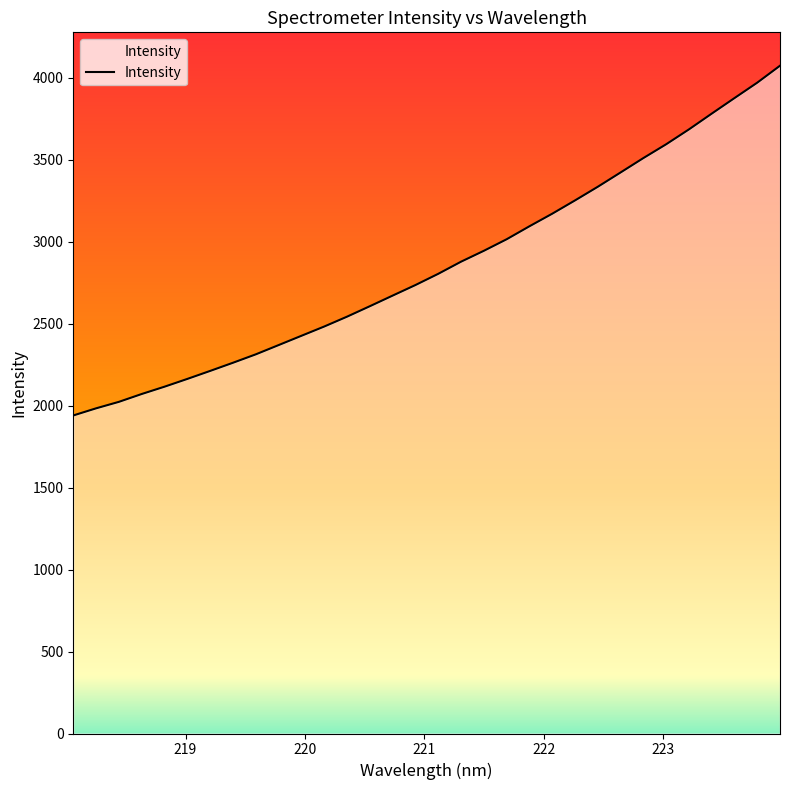

What is the difference between the maximum and minimum values?

2133.1